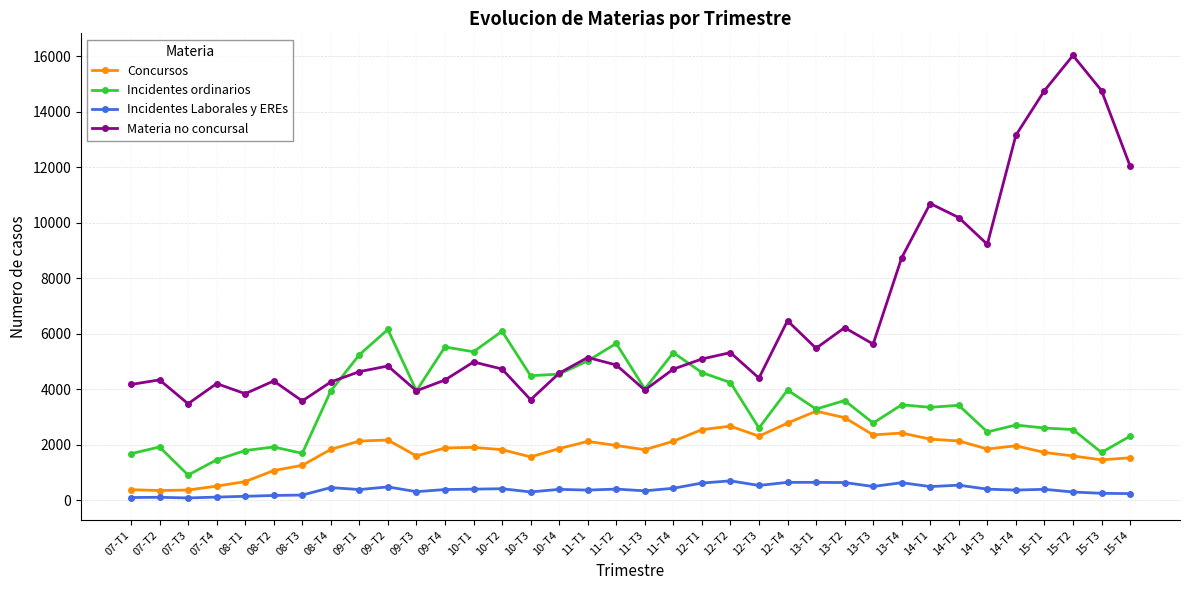

What is the sum of the Concursos values at 10-T1 and 10-T4?

3759